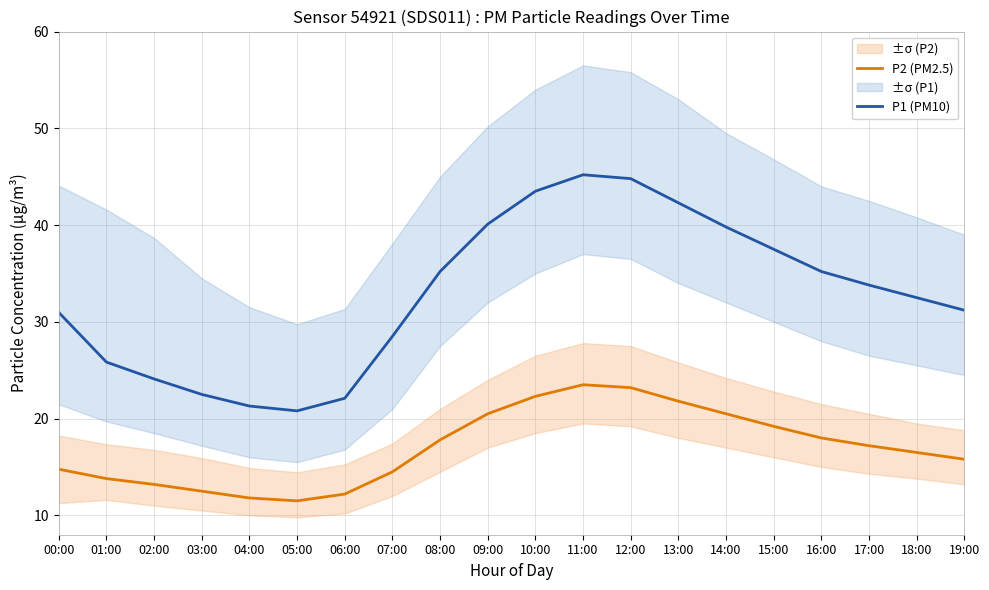

The value of P1 (PM10) at 05:00 is 10.2. True or false?

False